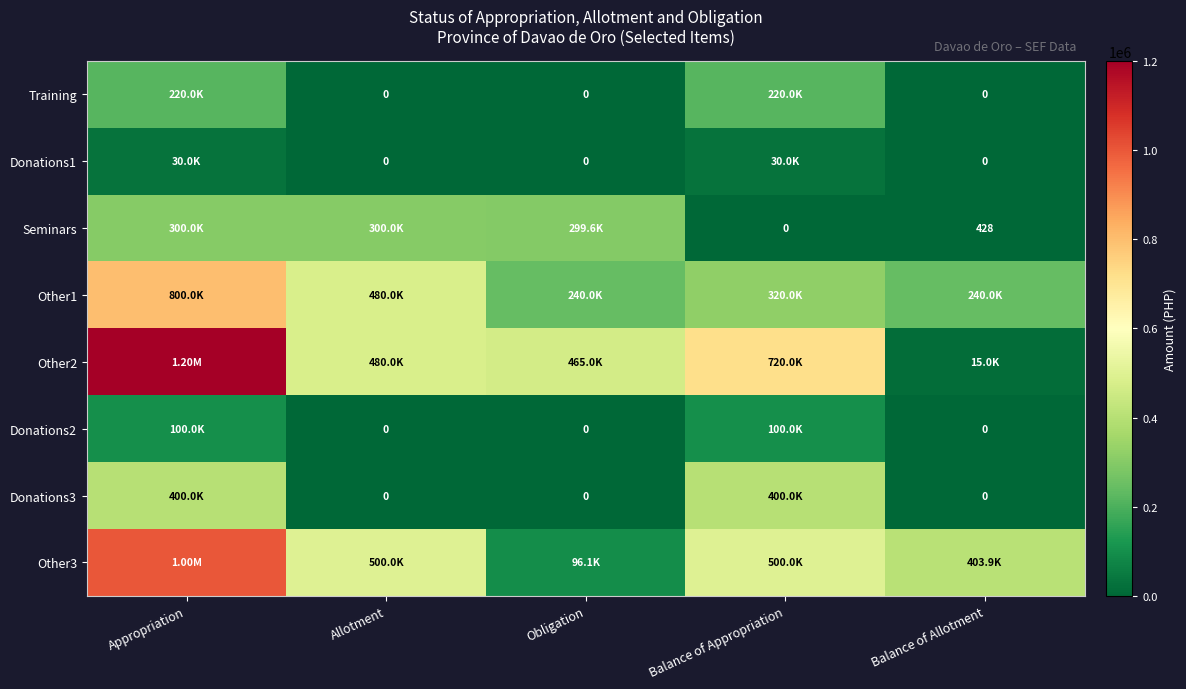

Which series has the largest total across all categories?

Other2